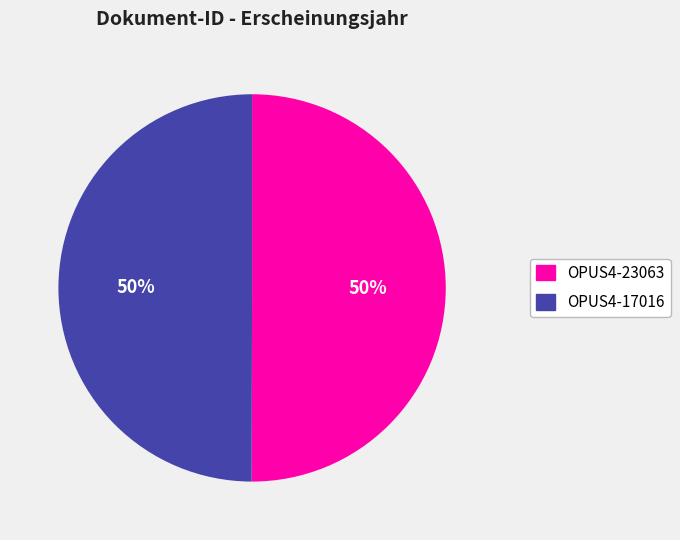

Count the number of slices in the pie.

2